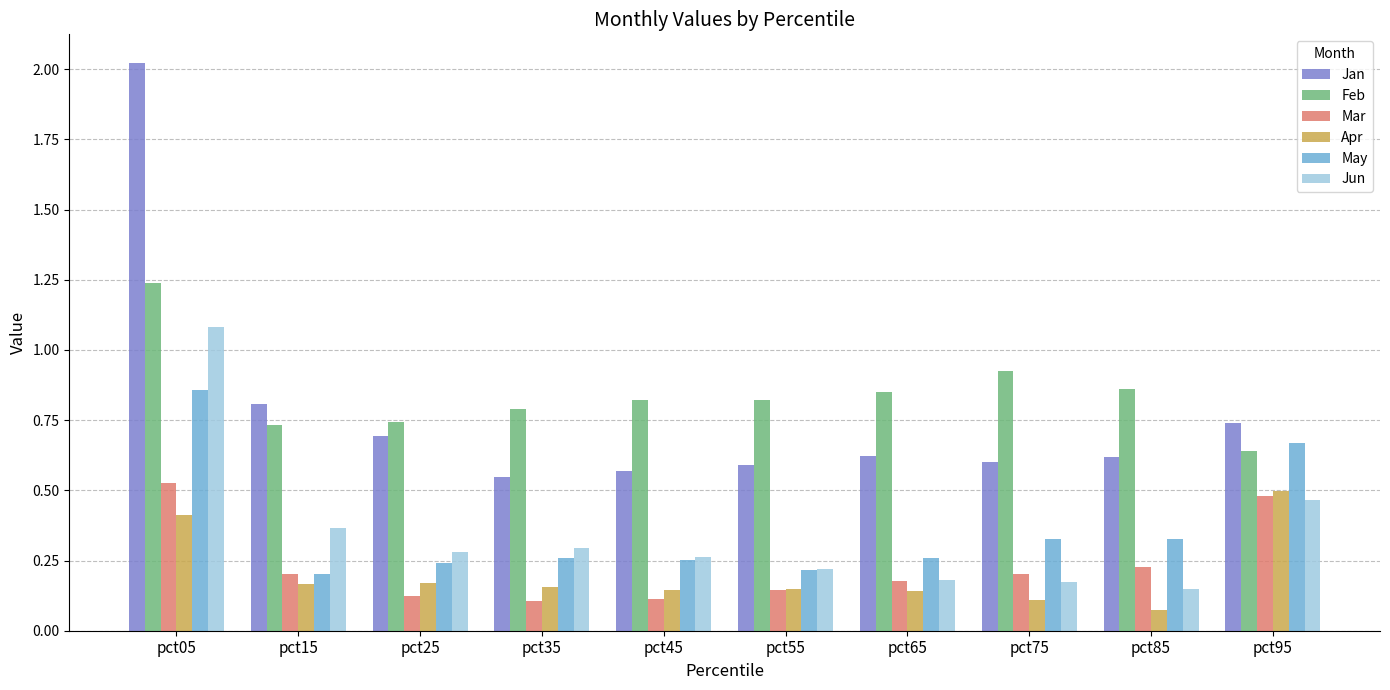

Which label corresponds to the largest value in the chart?

pct05